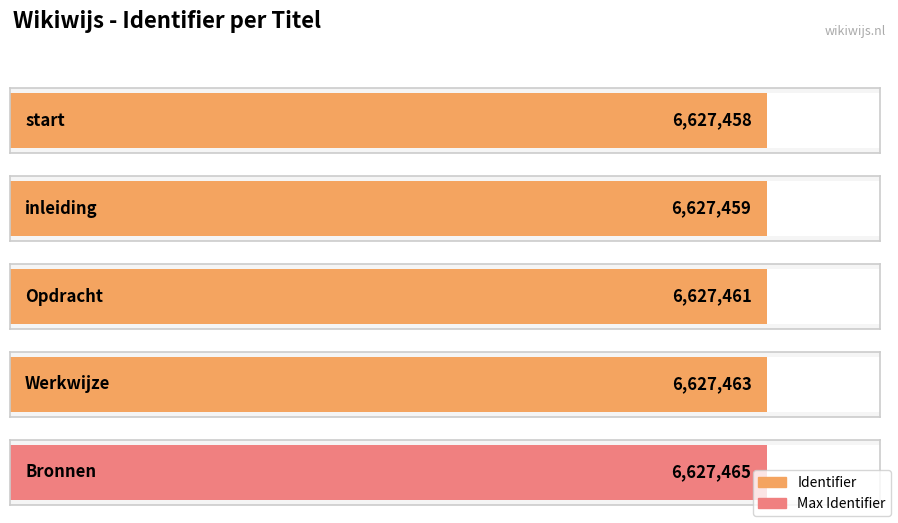

What is the difference between the second highest and minimum values?

5